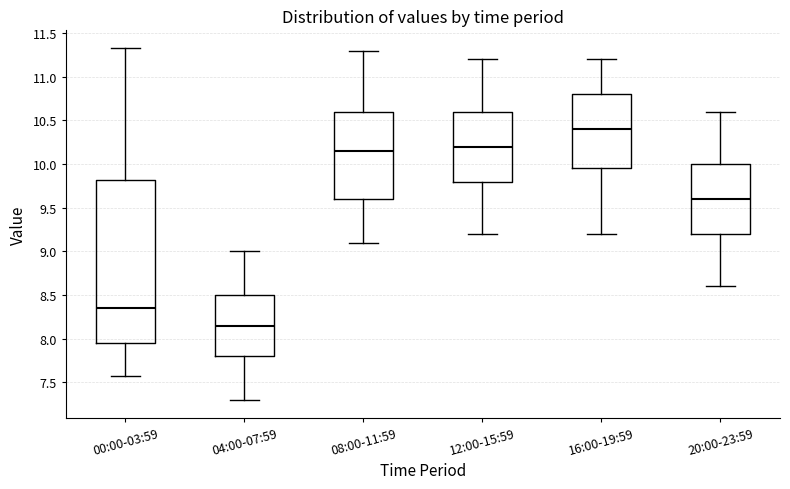

Reading left to right, read every box against the y-axis: the position of its median line, the range the box covers, and the ends of its whiskers. The values are not printed on the chart, so give them approximately, as read against the axis.

00:00-03:59: median 8.35, box 7.95 to 9.80, whiskers 7.55 to 11.35
04:00-07:59: median 8.15, box 7.80 to 8.50, whiskers 7.30 to 9.00
08:00-11:59: median 10.15, box 9.60 to 10.60, whiskers 9.10 to 11.30
12:00-15:59: median 10.20, box 9.80 to 10.60, whiskers 9.20 to 11.20
16:00-19:59: median 10.40, box 9.95 to 10.80, whiskers 9.20 to 11.20
20:00-23:59: median 9.60, box 9.20 to 10.00, whiskers 8.60 to 10.60